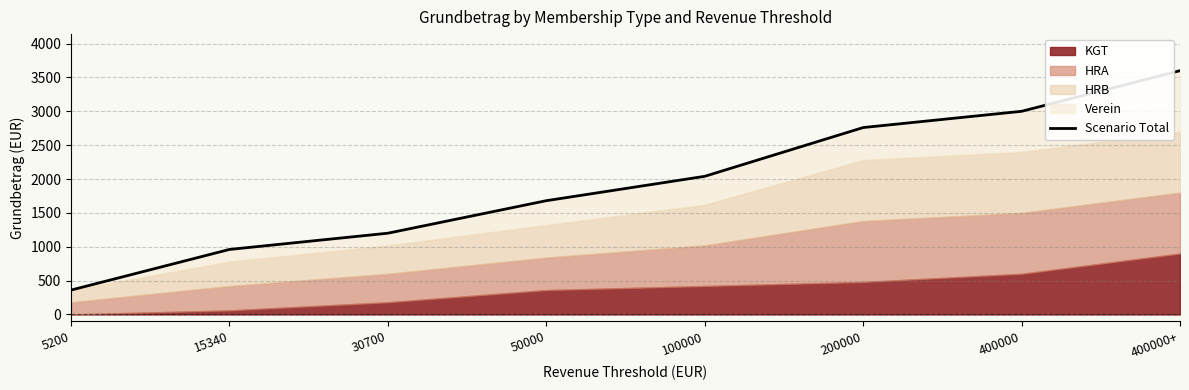

What is the change in value from 30700 to 400000?

+1800